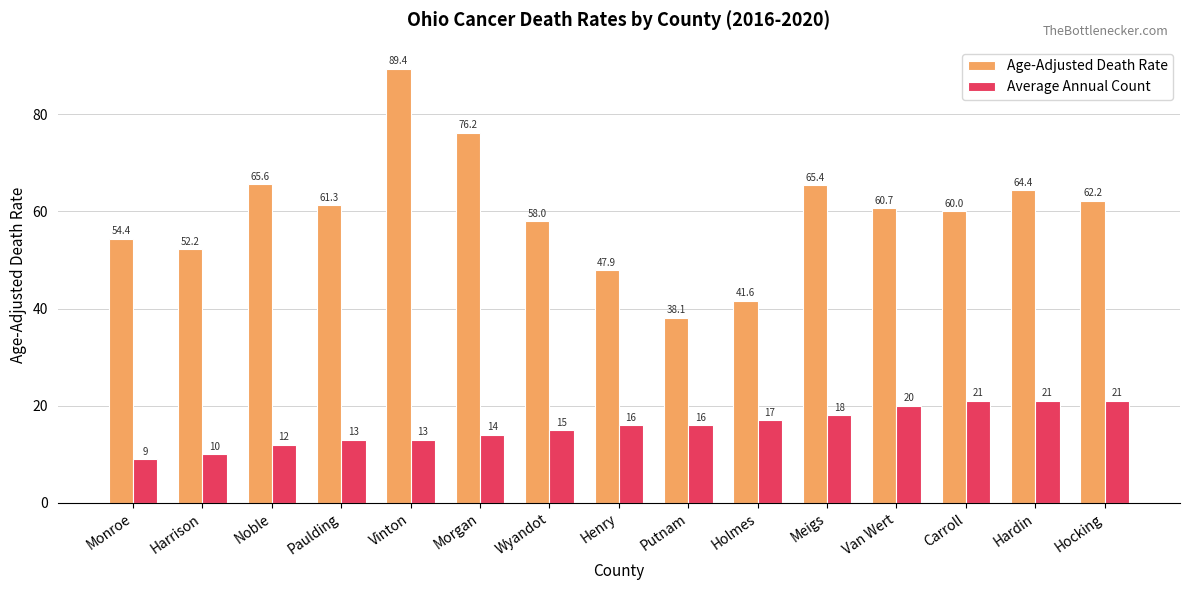

What are all the series names shown in the legend?

Age-Adjusted Death Rate, Average Annual Count